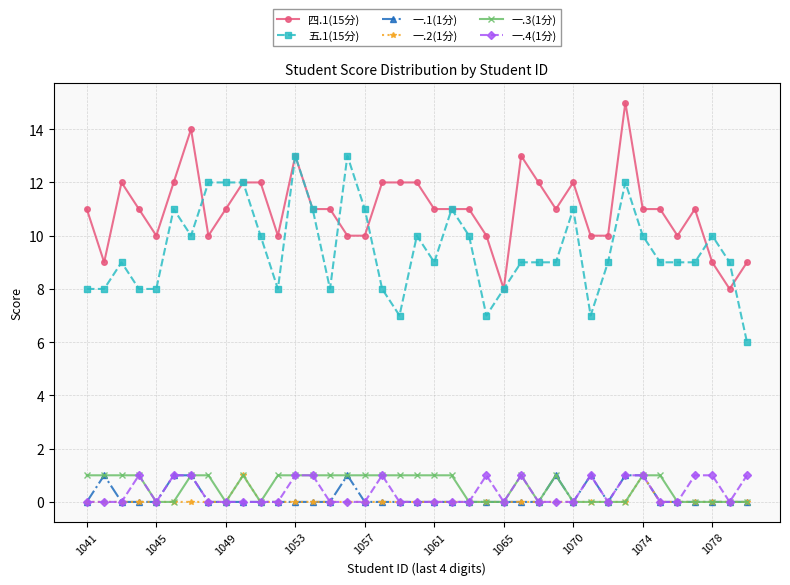

Count the number of data series in this chart.

6